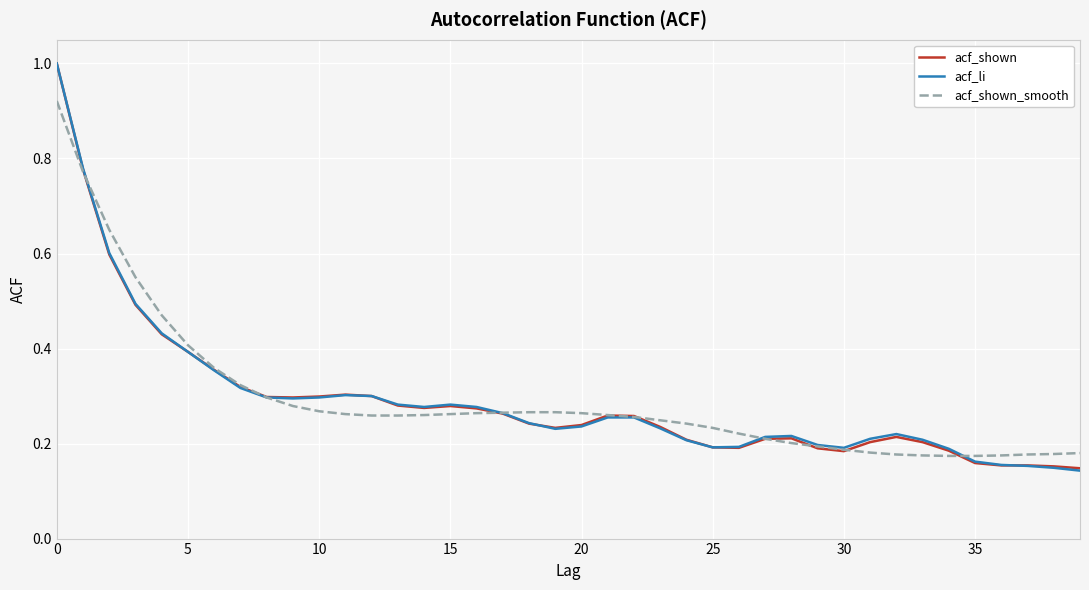

Count the acf_shown values in the range 0 to 1.

40